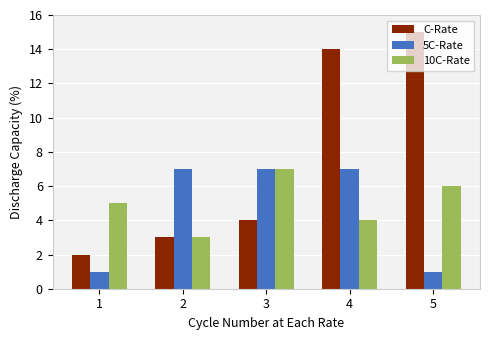

Reading left to right, extract all data points from this chart.

C-Rate: 1=2	2=3	3=4	4=14	5=15
5C-Rate: 1=1	2=7	3=7	4=7	5=1
10C-Rate: 1=5	2=3	3=7	4=4	5=6